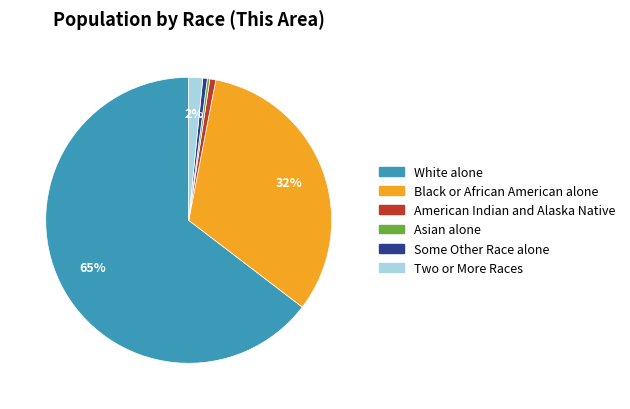

Do Two or More Races and White alone together represent more than half of the pie?

Yes